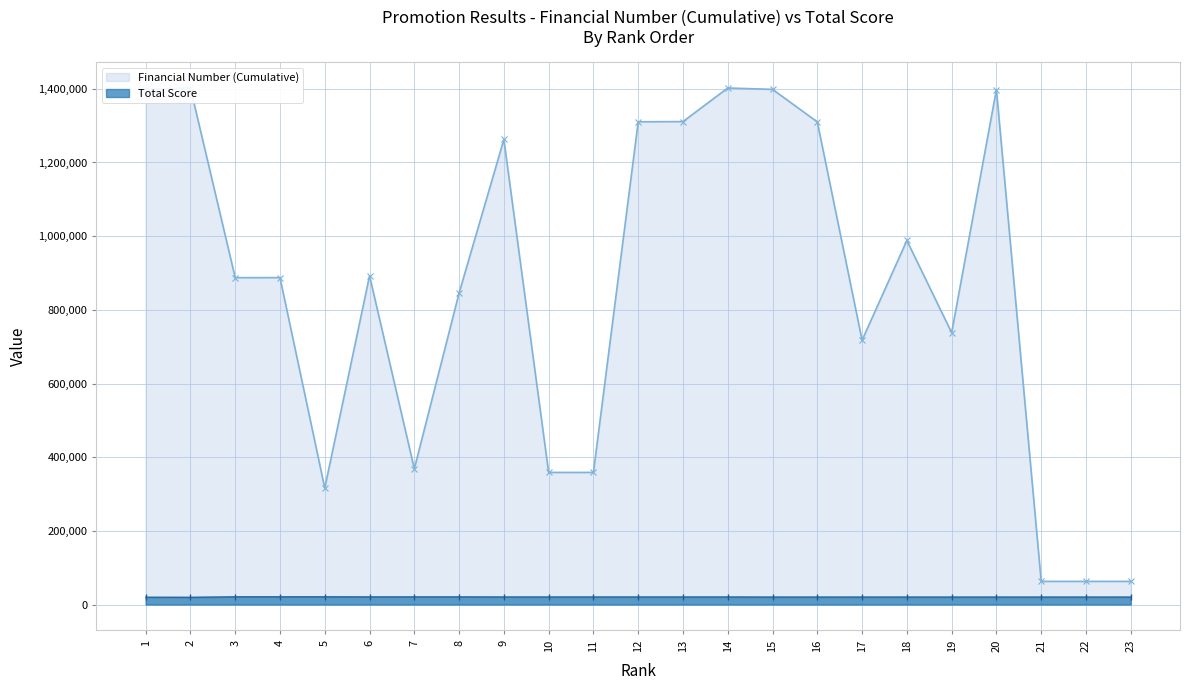

Is the value of Financial Number (Cumulative) at 9 greater than the value of Total Score at 1?

Yes